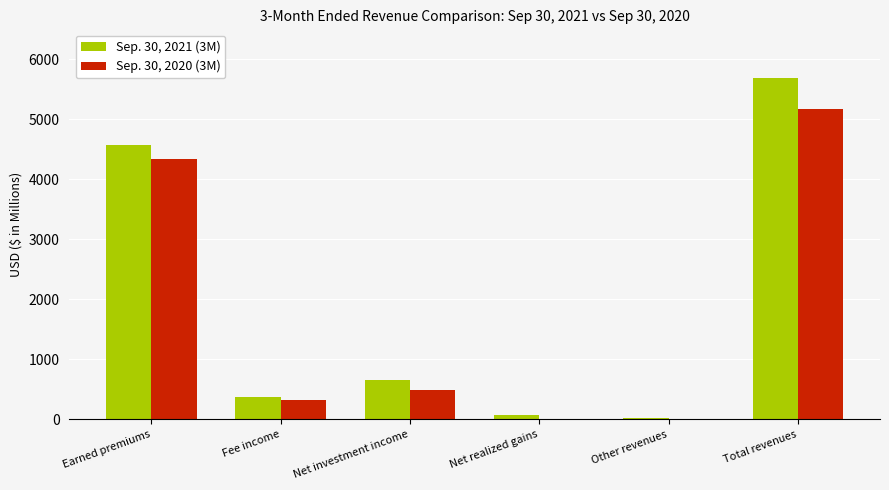

True or false: Sep. 30, 2021 (3M) has a value of 650 at Net investment income.

True